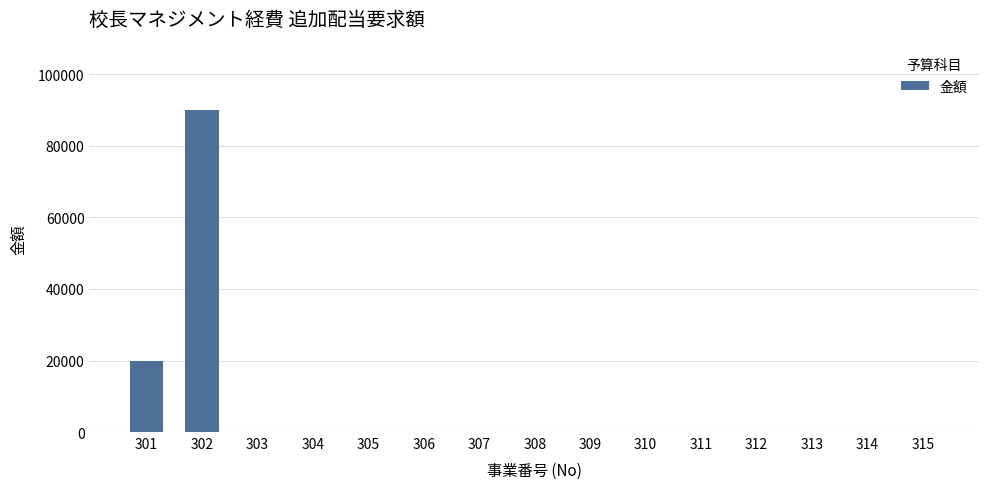

Which label corresponds to the largest value in the chart?

302